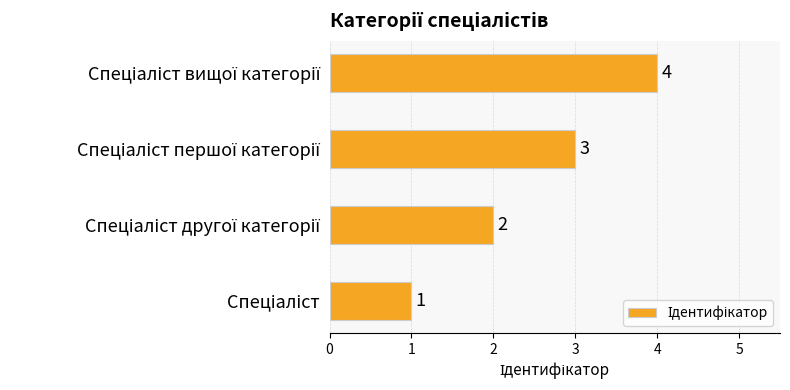

What is the difference between the maximum and minimum values?

3